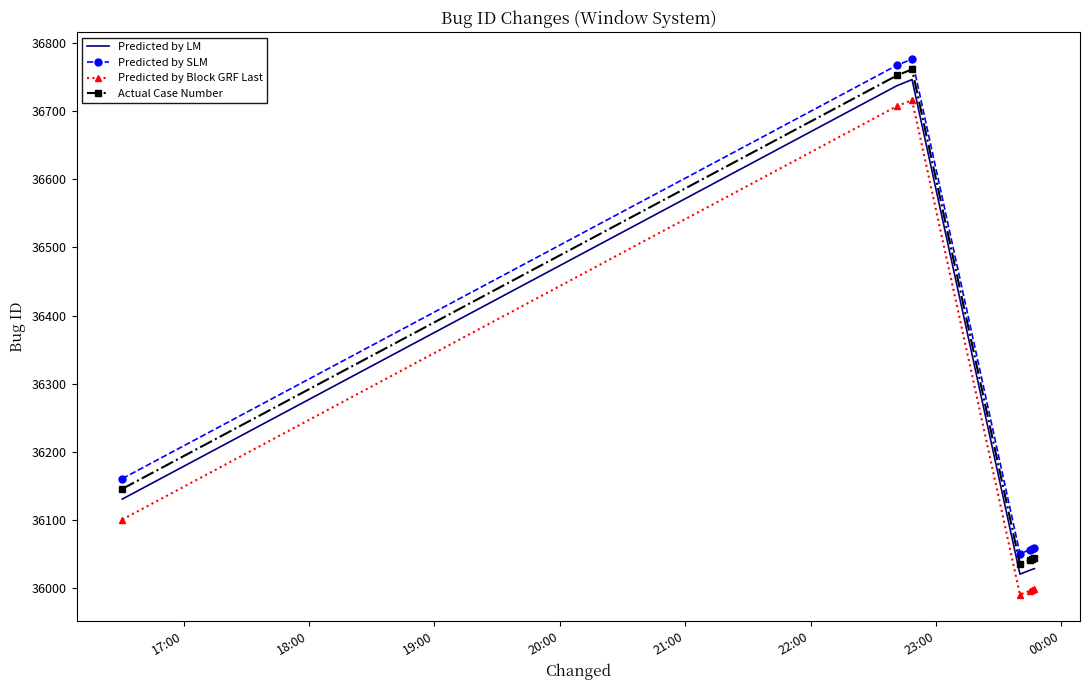

How many values in the Predicted by Block GRF Last series are below 35999?

3